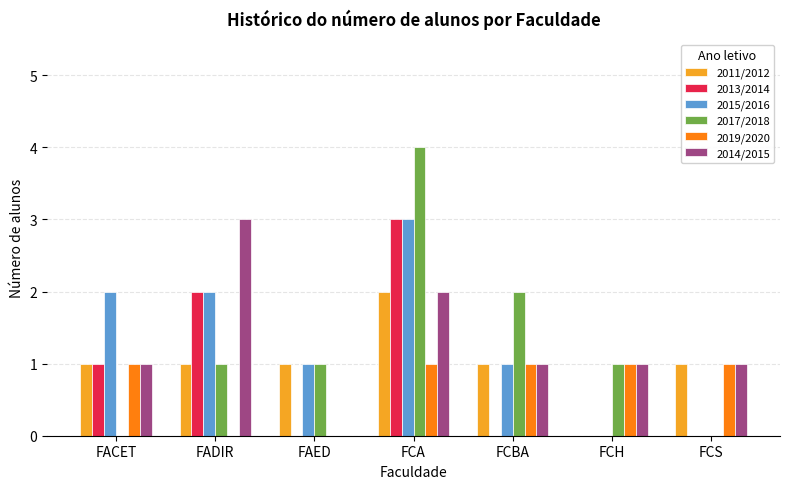

What is the total value across all series at FCH?

3